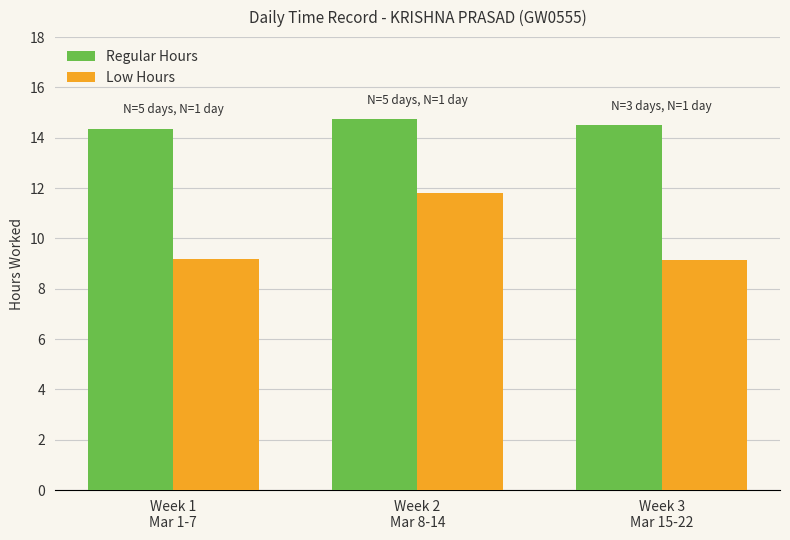

What is the difference between the Low Hours values at Week 2
Mar 8-14 and Week 3
Mar 15-22?

2.6